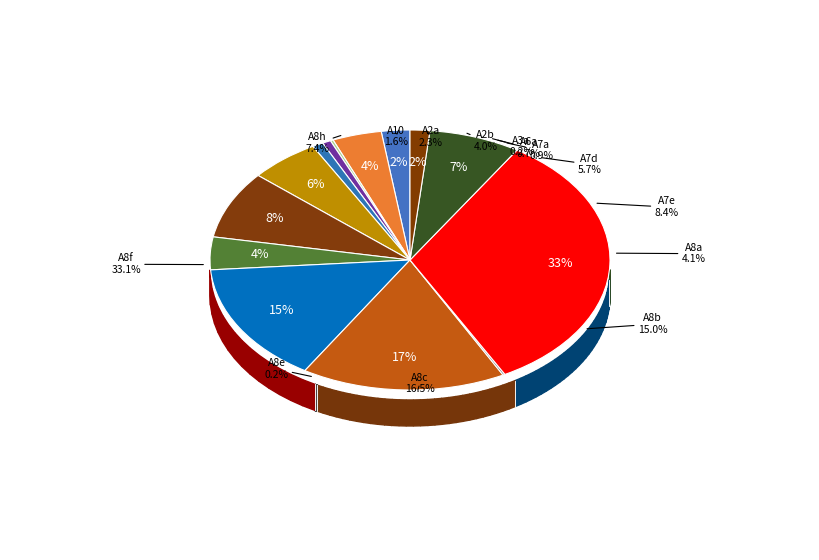

Does any single category account for the majority?

No